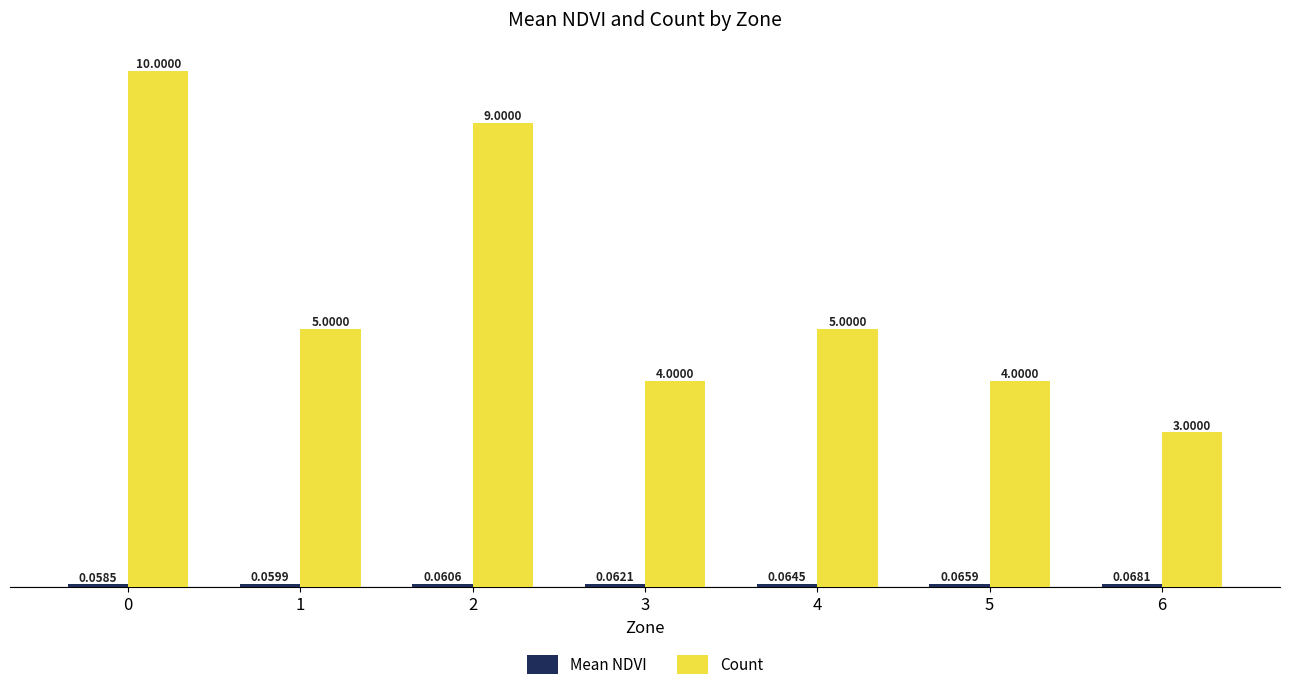

What is the total value across all series at 1?

5.1